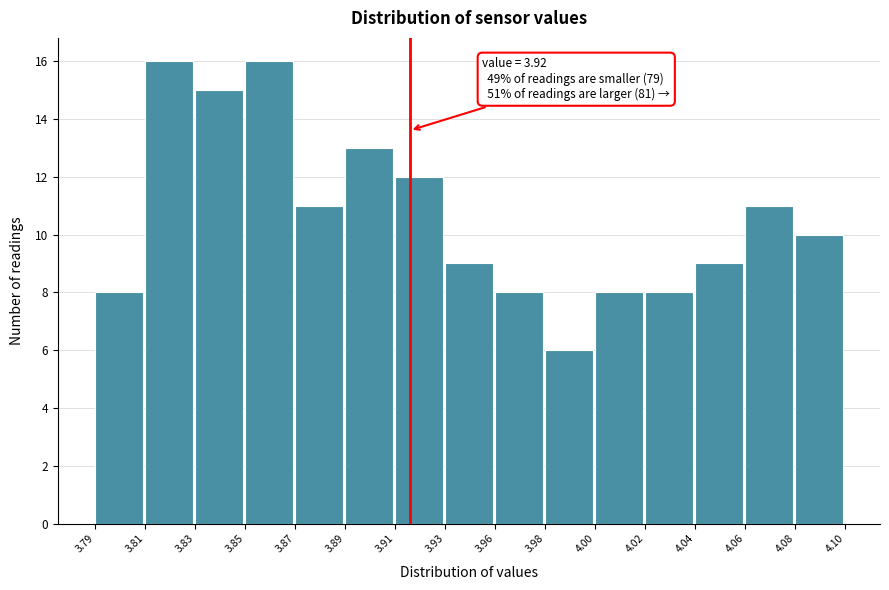

Reading right to left, what are all the values shown in this chart?

10	11	9	8	8	6	8	9	12	13	11	16	15	16	8